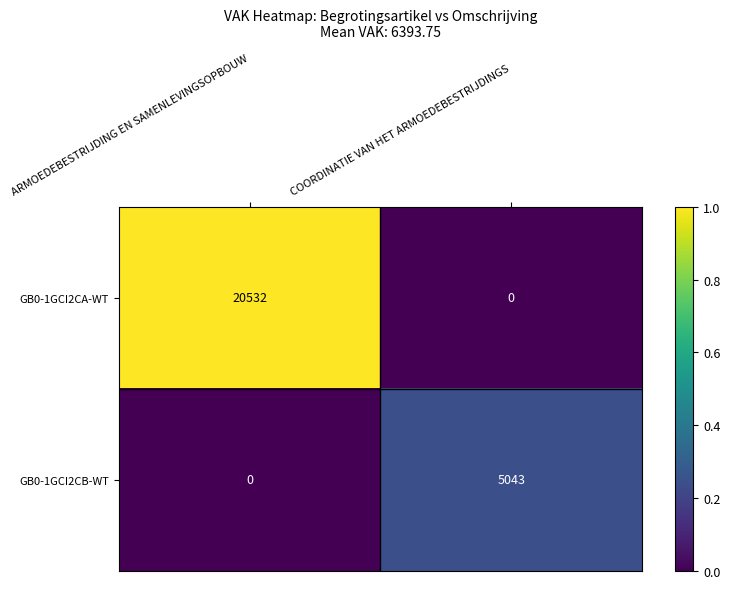

What is the difference between the highest and lowest values at ARMOEDEBESTRIJDING EN SAMENLEVINGSOPBOUW?

20532